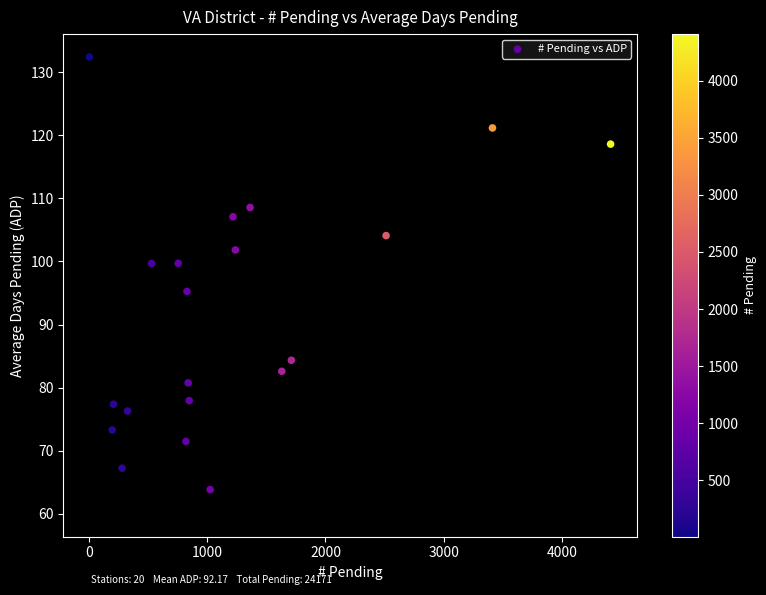

What is the range of X values (max minus min)?

4404.0